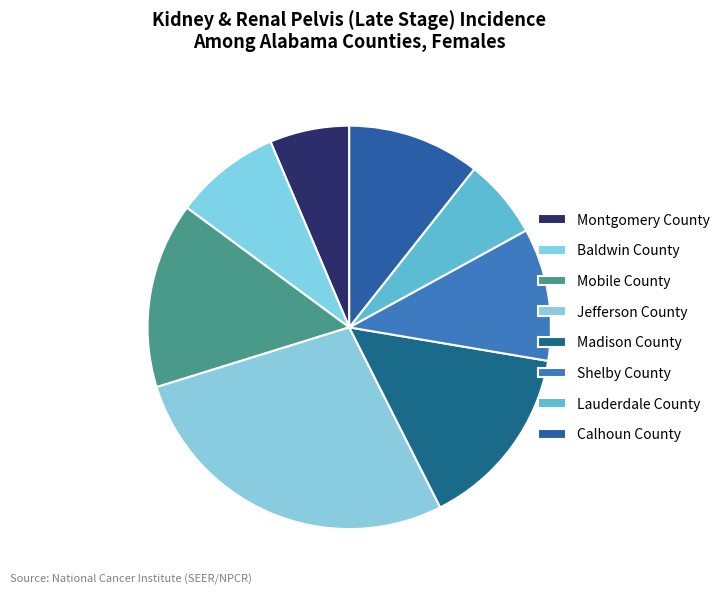

How many slices are in this pie chart?

8